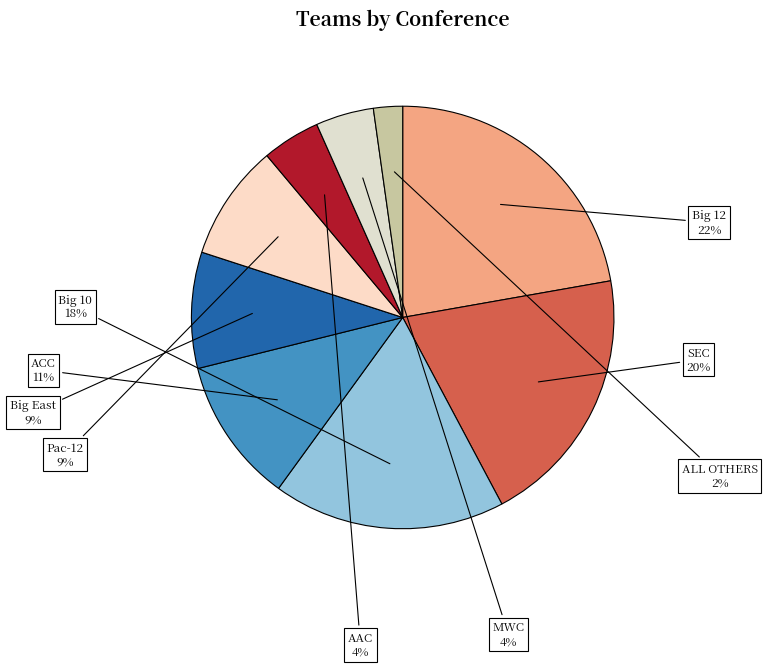

Which slice is the smallest?

ALL OTHERS